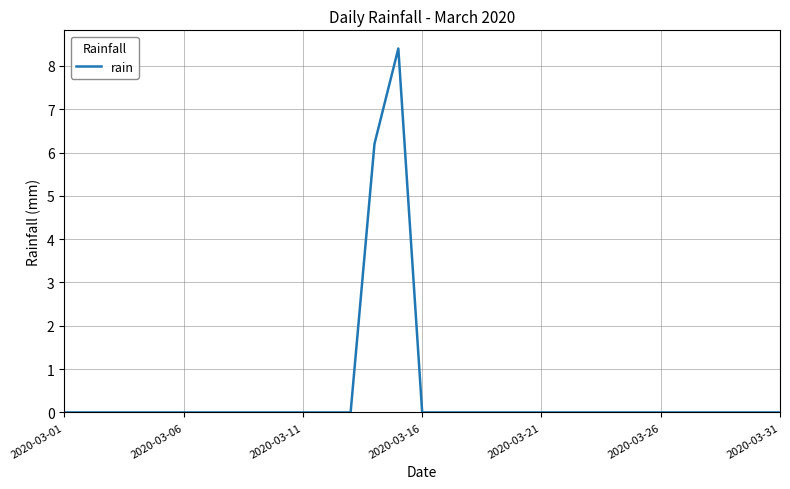

What is the greatest value displayed?

8.4